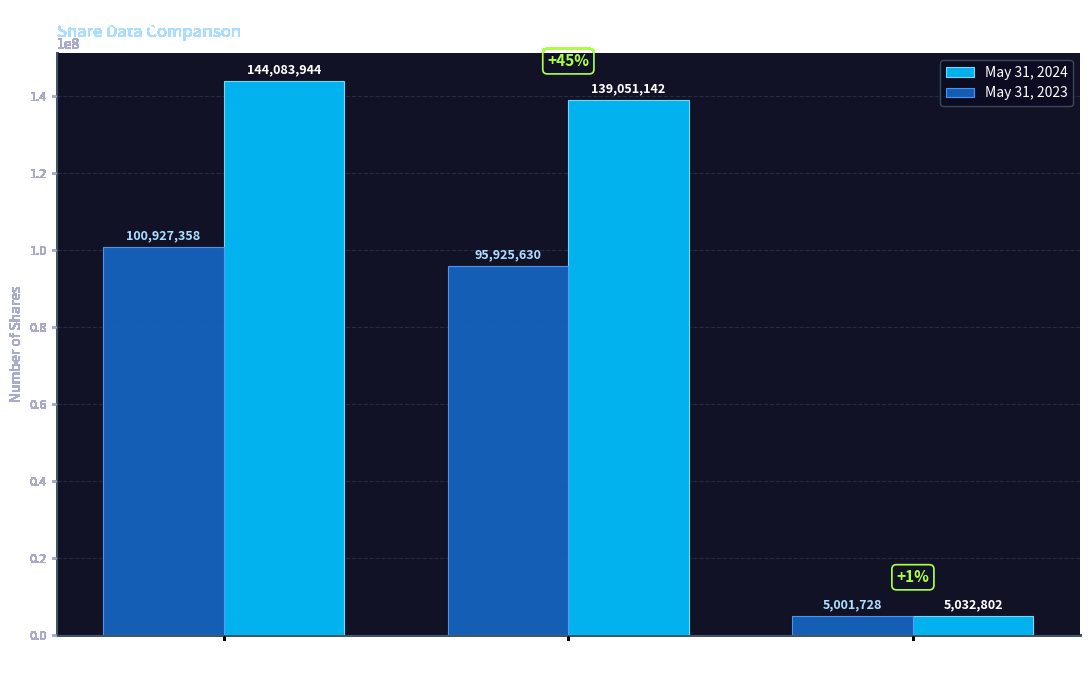

What is the spread (max minus min) of values at Common Stock
Shares Issued?

43156586